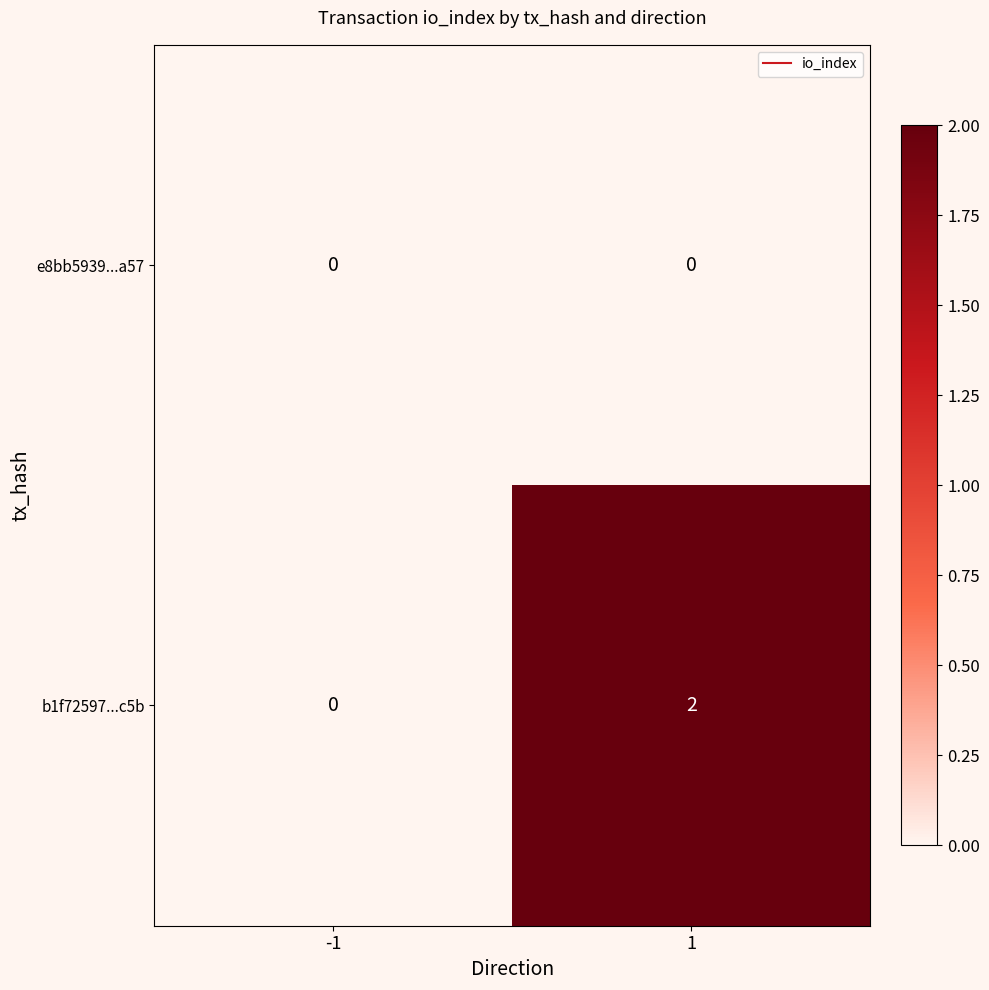

Reading left to right, transcribe all the data shown in this chart.

e8bb5939...a57: -1=0	1=0
b1f72597...c5b: -1=0	1=2